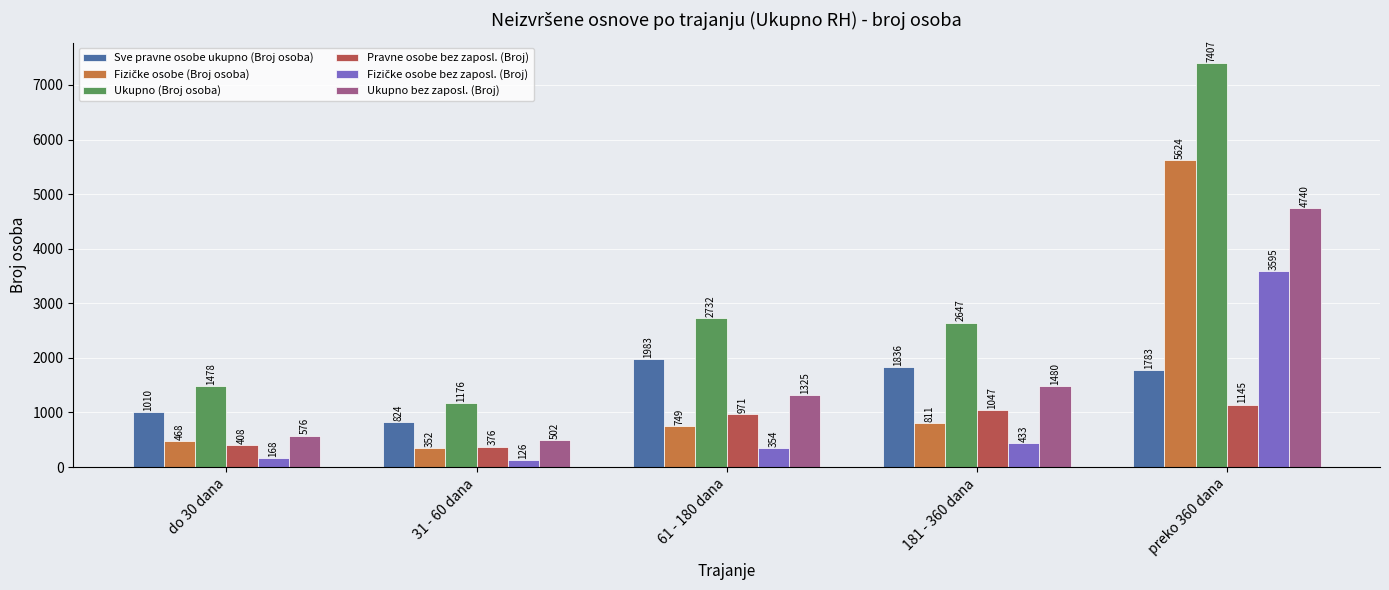

Which series has the largest total across all categories?

Ukupno (Broj osoba)